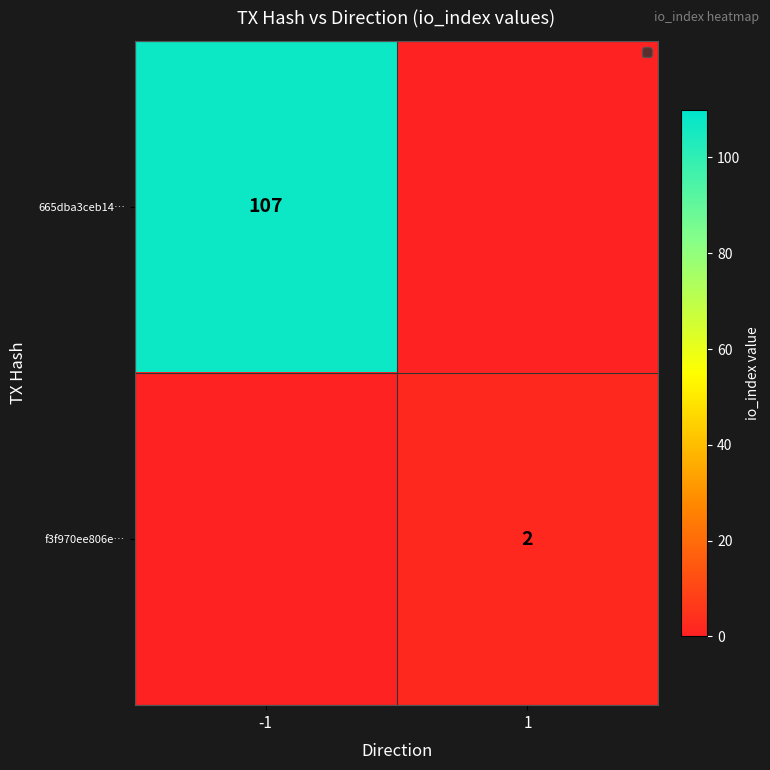

The 665dba3ceb14… series shows 107 at -1. True or false?

True